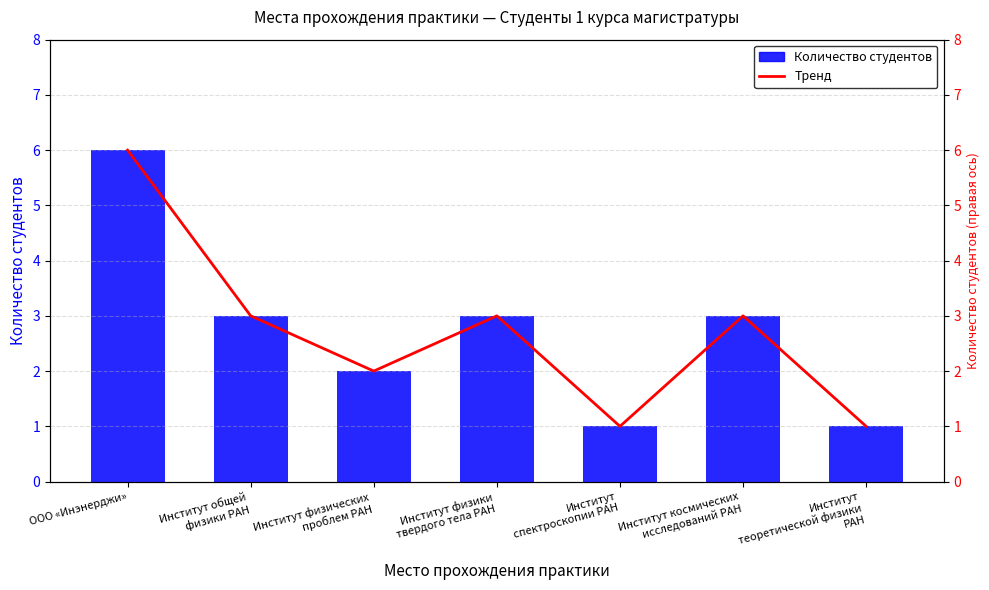

Is the value of Количество студентов at ООО «Инэнерджи» greater than the value of Тренд at Институт
спектроскопии РАН?

Yes